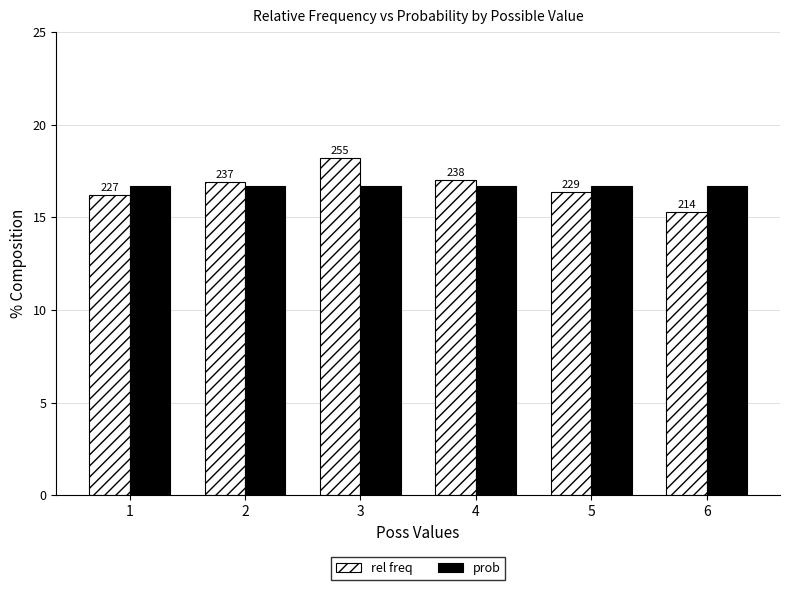

What are all the series names shown in the legend?

rel freq, prob